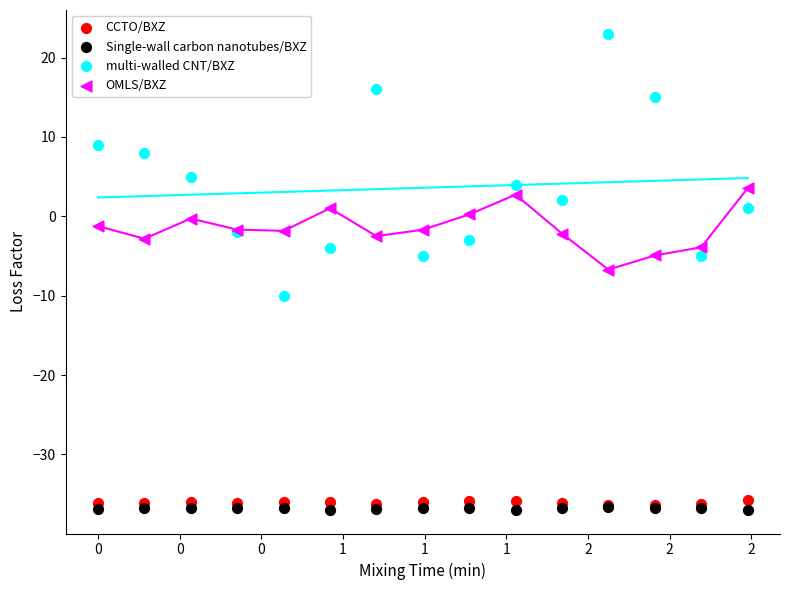

Which series reaches the maximum Y coordinate?

multi-walled CNT/BXZ